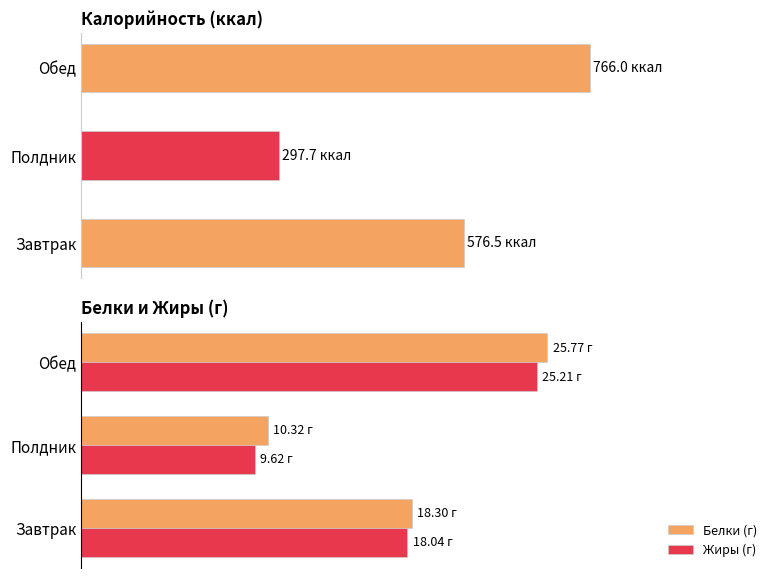

Count the number of categories in the chart.

3